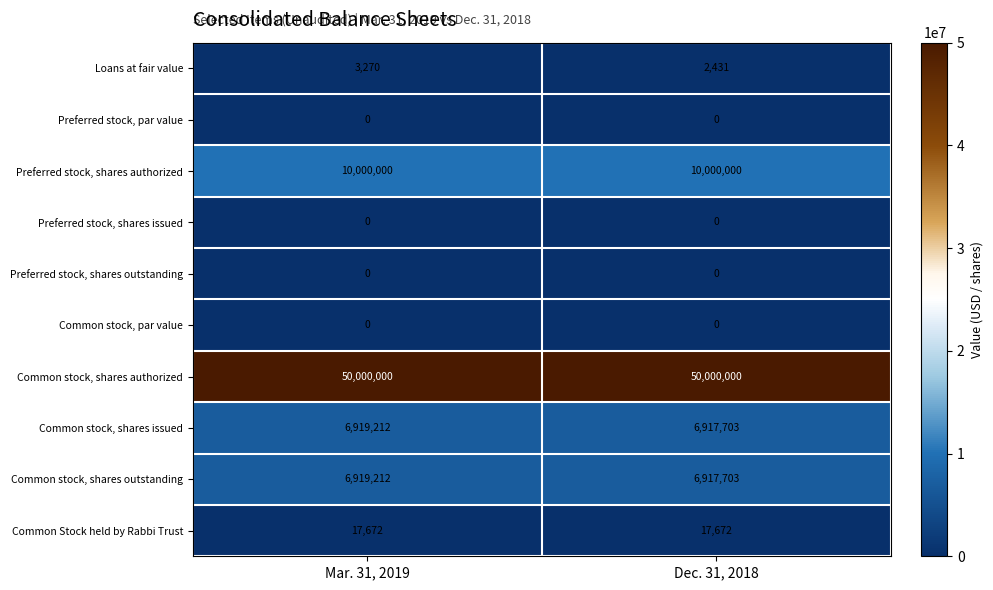

How many categories are shown in the chart?

2